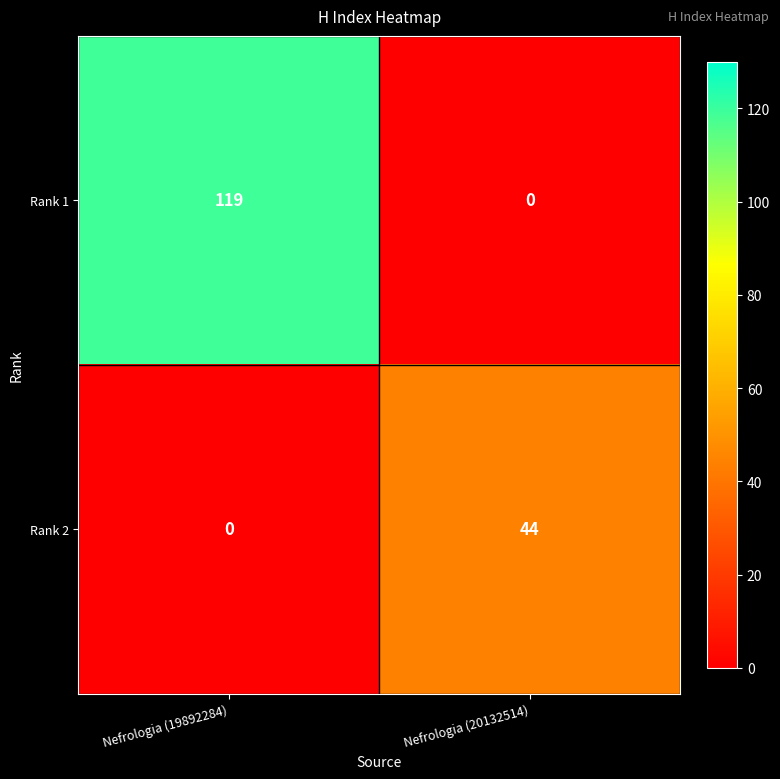

The Rank 1 series shows 119 at Nefrologia (19892284). True or false?

True